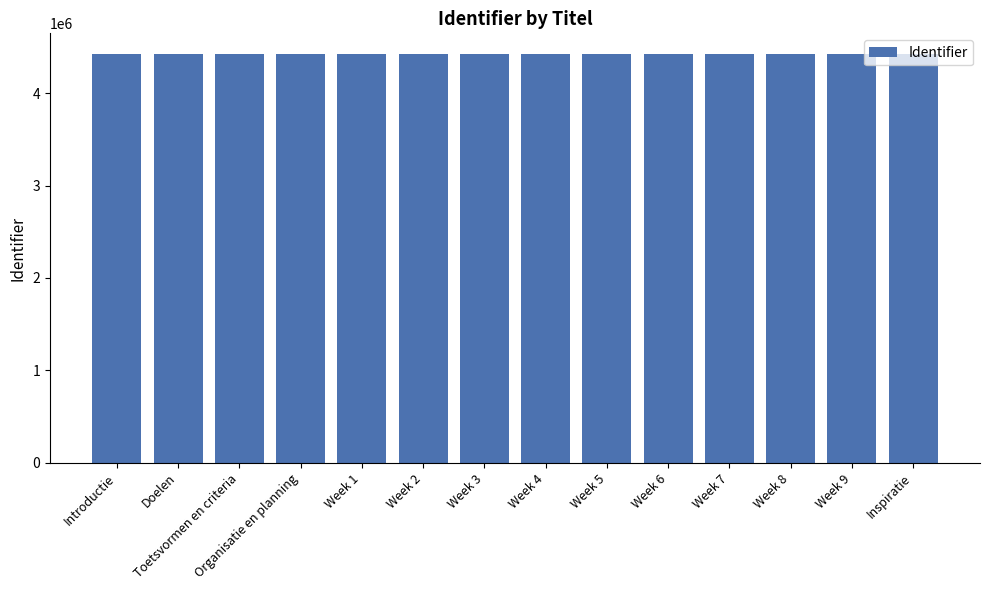

What is the greatest value displayed?

4426474